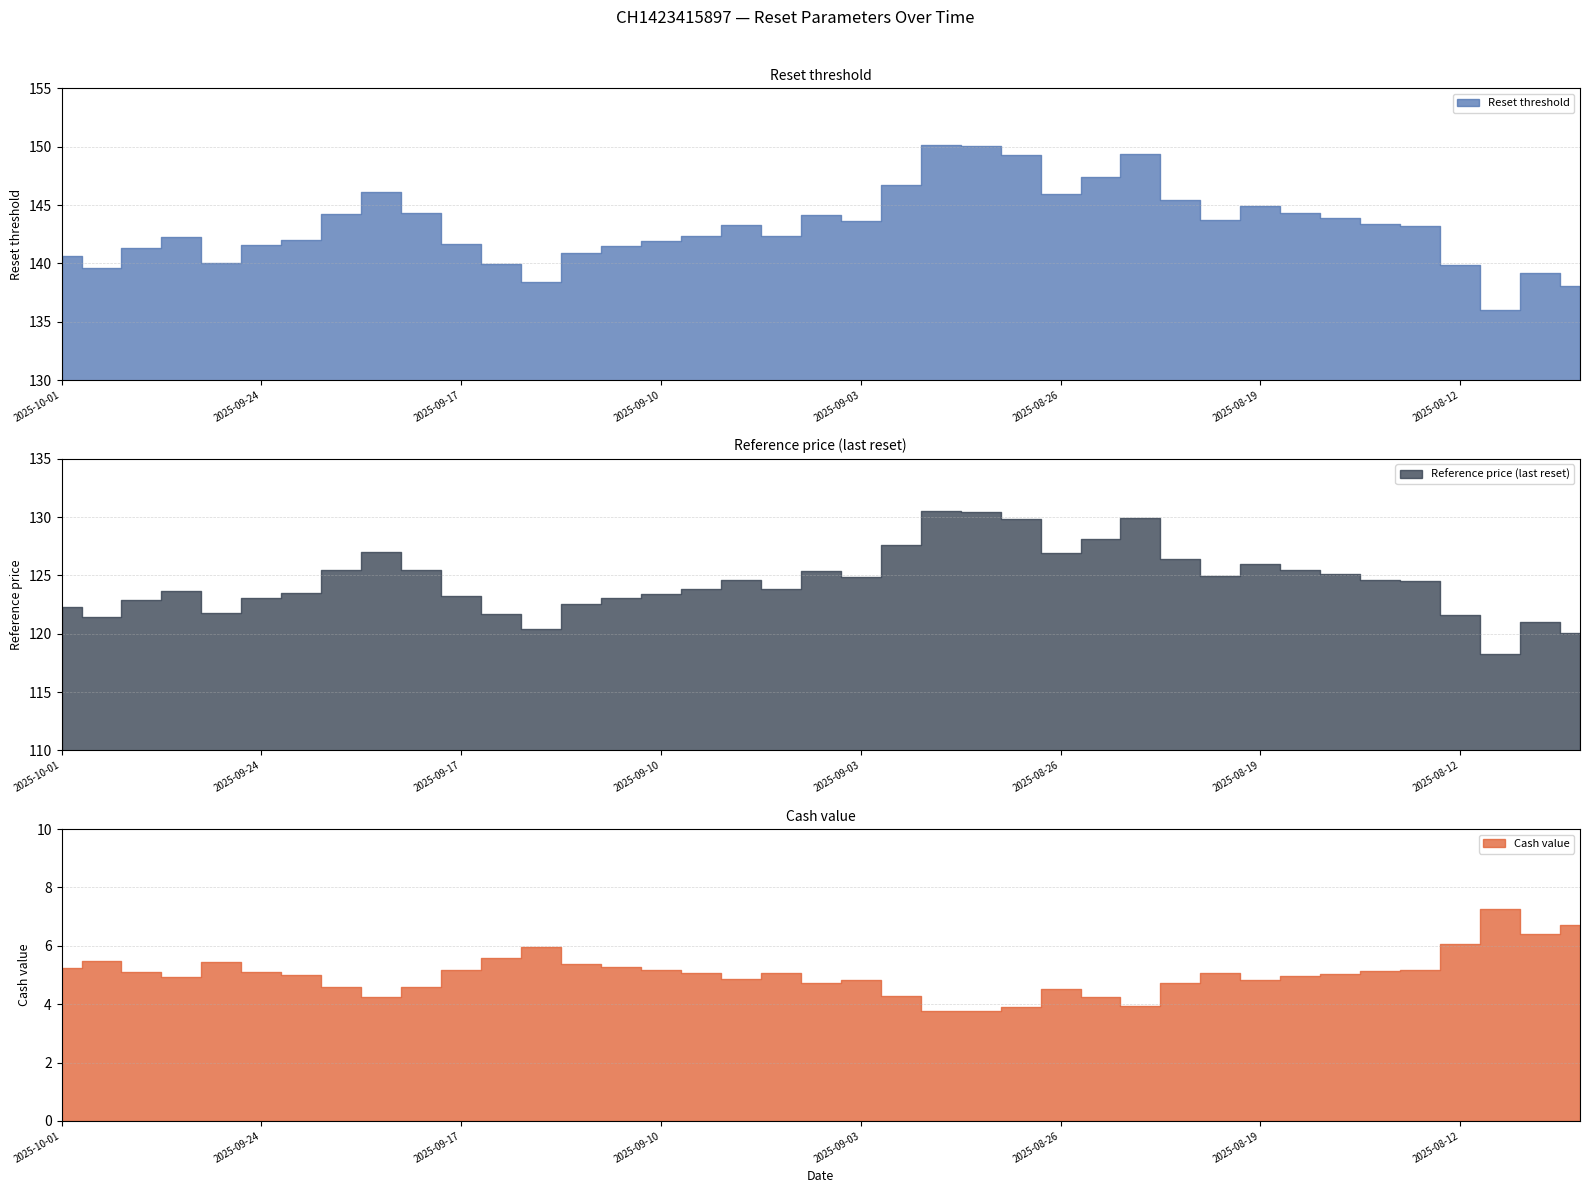

Reading right to left, transcribe all the data shown in this chart.

Reset threshold: 138.0	139.2	136.0	139.9	143.2	143.3	143.9	144.3	144.9	143.7	145.4	149.4	147.4	145.9	149.3	150.0	150.1	146.7	143.6	144.2	142.4	143.3	142.4	141.9	141.5	140.9	138.4	139.9	141.7	144.3	146.1	144.3	142.0	141.5	140.0	142.3	141.4	139.6	140.7
Reference price (last reset): 120.0	121.0	118.3	121.6	124.5	124.6	125.1	125.5	126.0	125.0	126.4	129.9	128.2	126.9	129.8	130.5	130.5	127.6	124.9	125.4	123.8	124.6	123.8	123.4	123.0	122.5	120.4	121.7	123.2	125.5	127.0	125.4	123.5	123.1	121.8	123.7	122.9	121.4	122.3
Cash value: 6.7	6.4	7.3	6.0	5.2	5.2	5.0	5.0	4.8	5.1	4.7	3.9	4.3	4.5	3.9	3.8	3.8	4.3	4.8	4.7	5.1	4.9	5.1	5.2	5.3	5.4	6.0	5.6	5.2	4.6	4.2	4.6	5.0	5.1	5.4	4.9	5.1	5.5	5.2